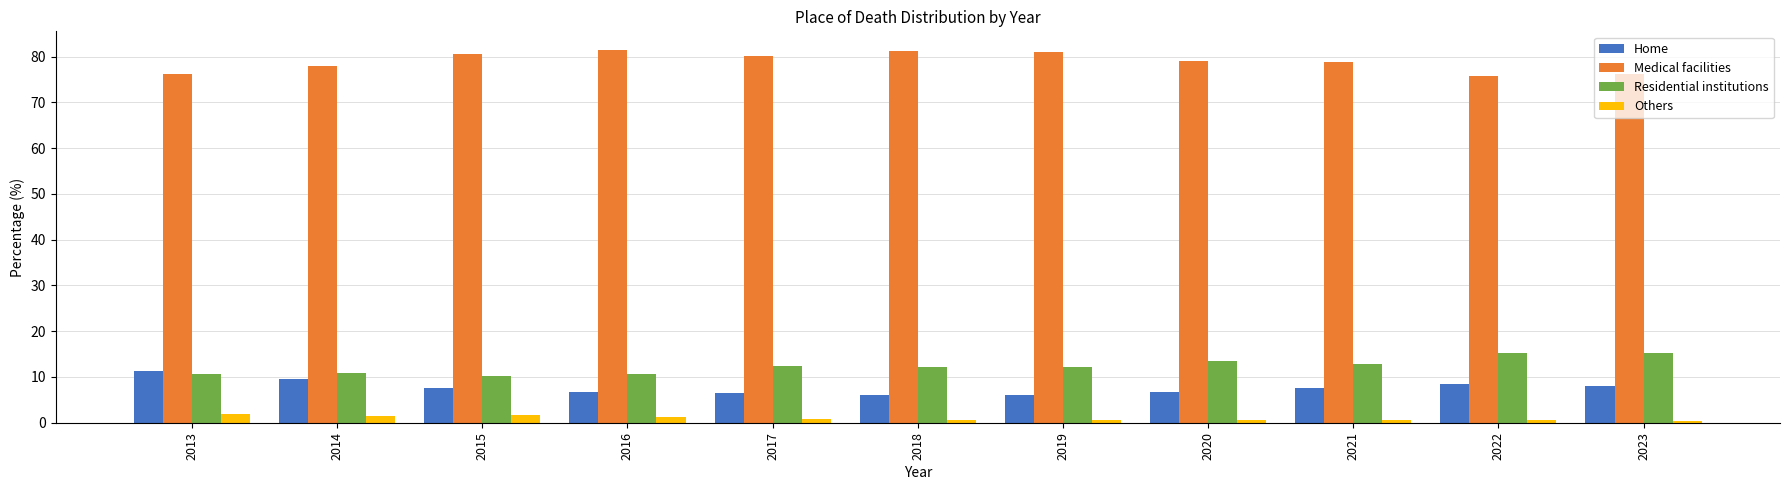

What is the spread (max minus min) of values at 2023?

75.8